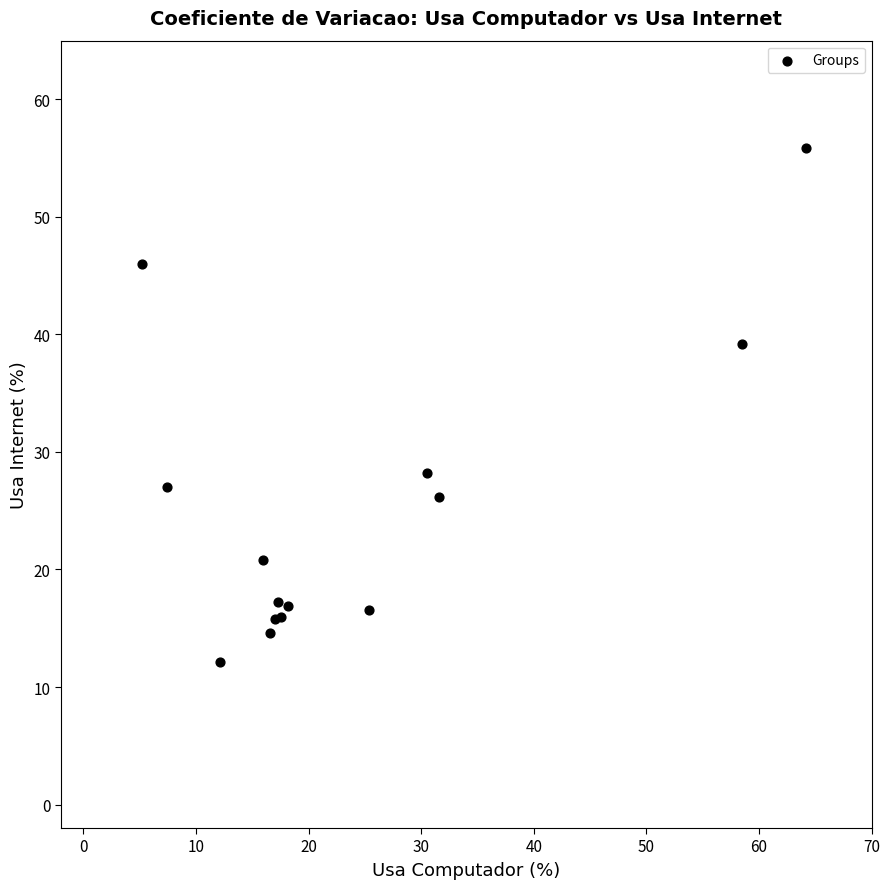

What Y value in the scatter plot is closest to 33?

28.2